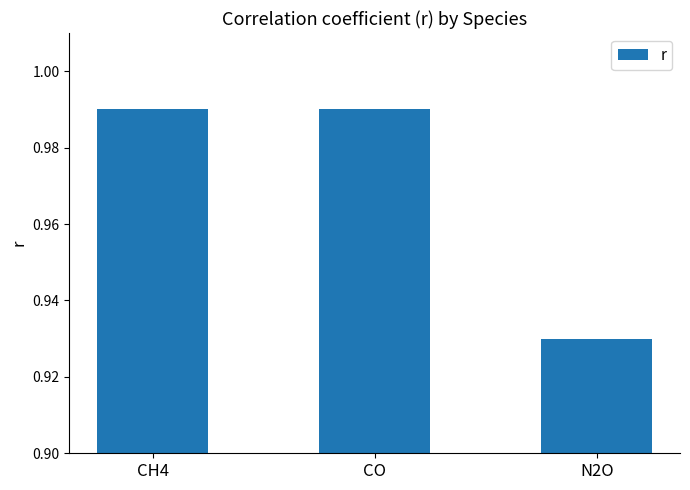

Is it true that the value at CH4 is 1.7?

False